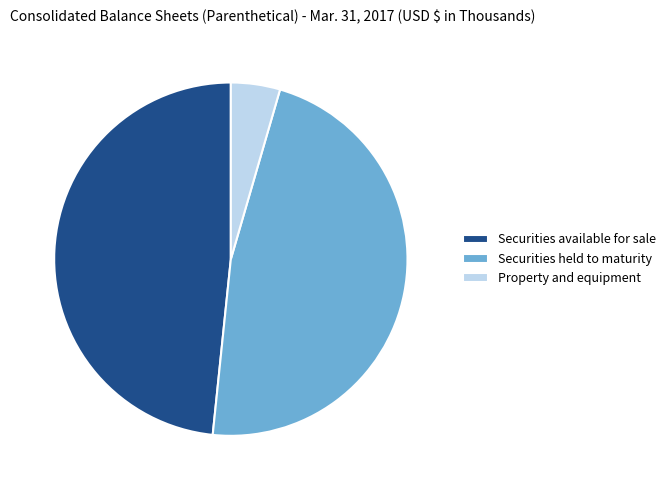

Rank the categories by value from lowest to highest.

Property and equipment, Securities held to maturity, Securities available for sale